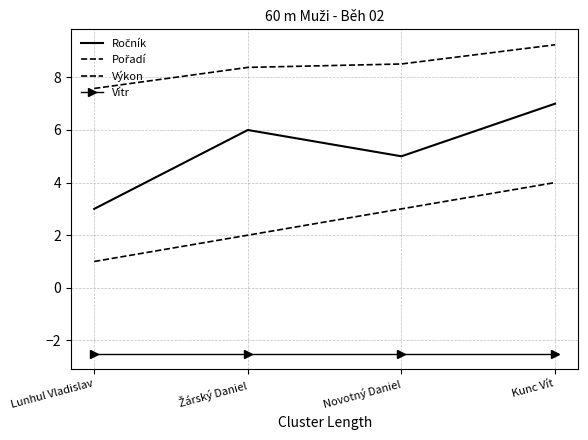

What is the total value across all series at Lunhul Vladislav?

9.1